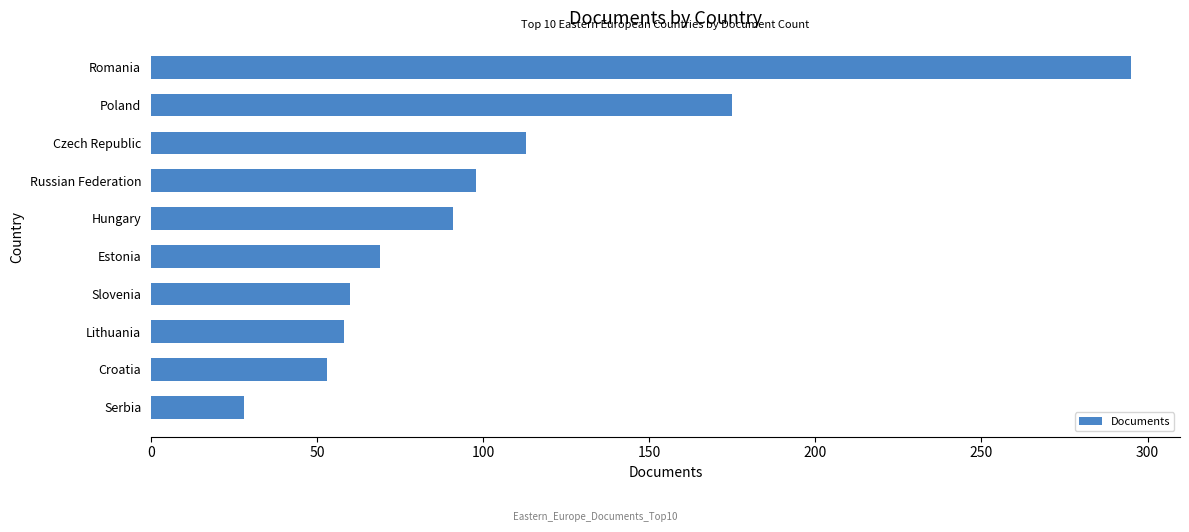

What is the ratio of the value at Serbia to the value at Estonia?

0.4